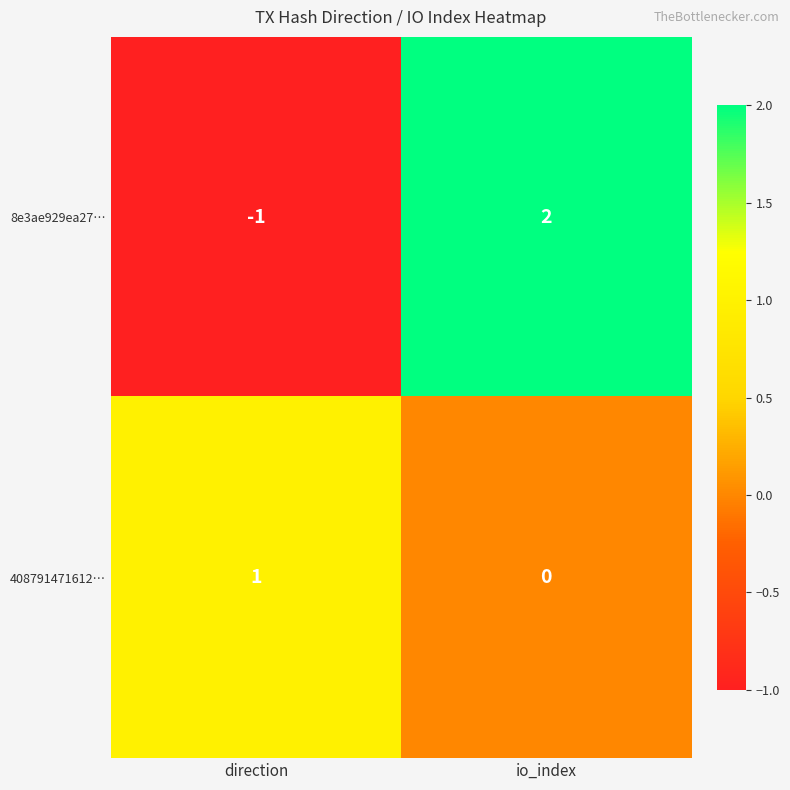

Which series changed the most between direction and io_index?

8e3ae929ea27…